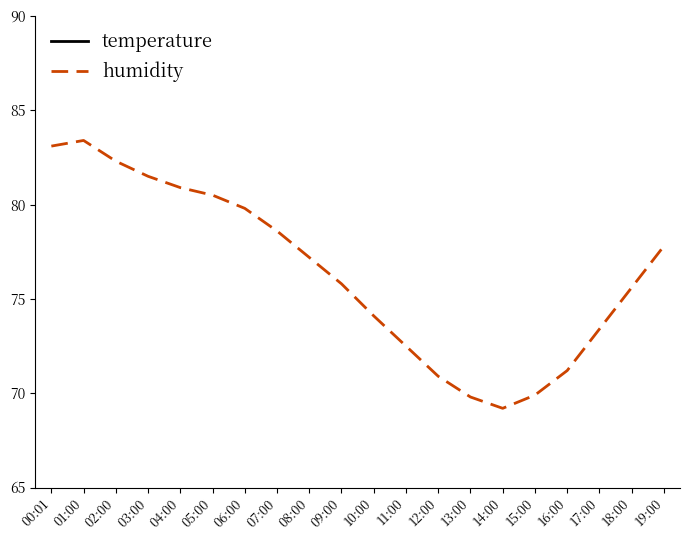

What position from the left is 19:00?

20